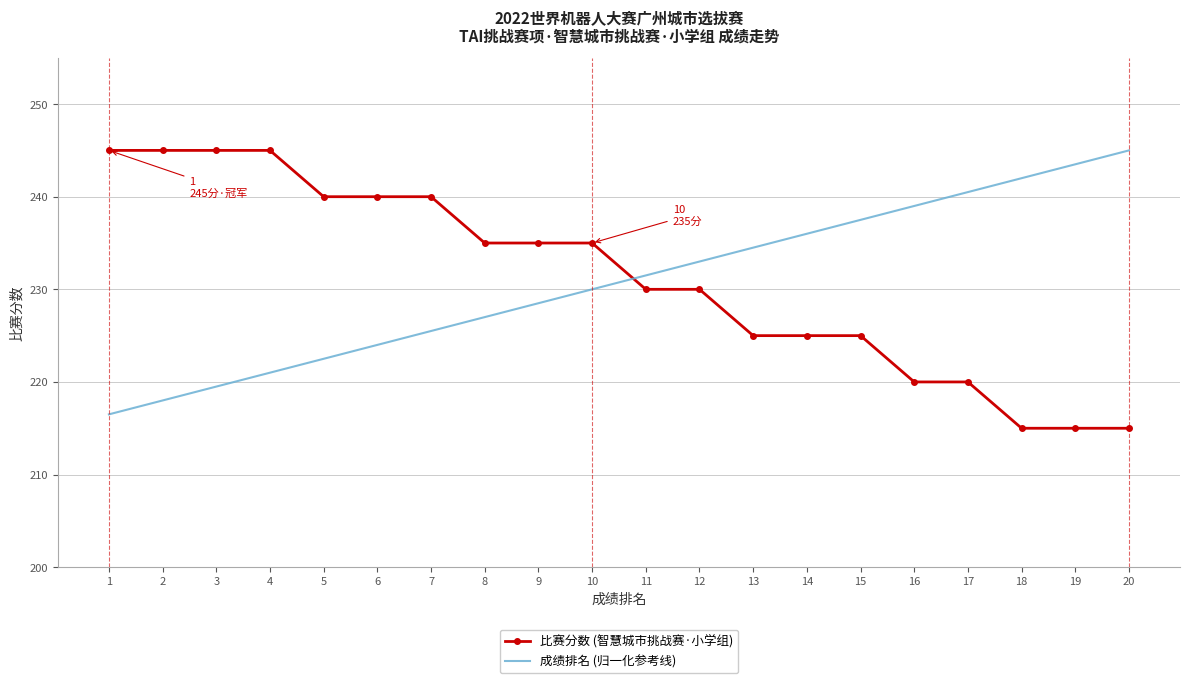

Between which two adjacent categories do 成绩排名 (归一化参考线) and 比赛分数 (智慧城市挑战赛·小学组) first intersect?

10 and 11